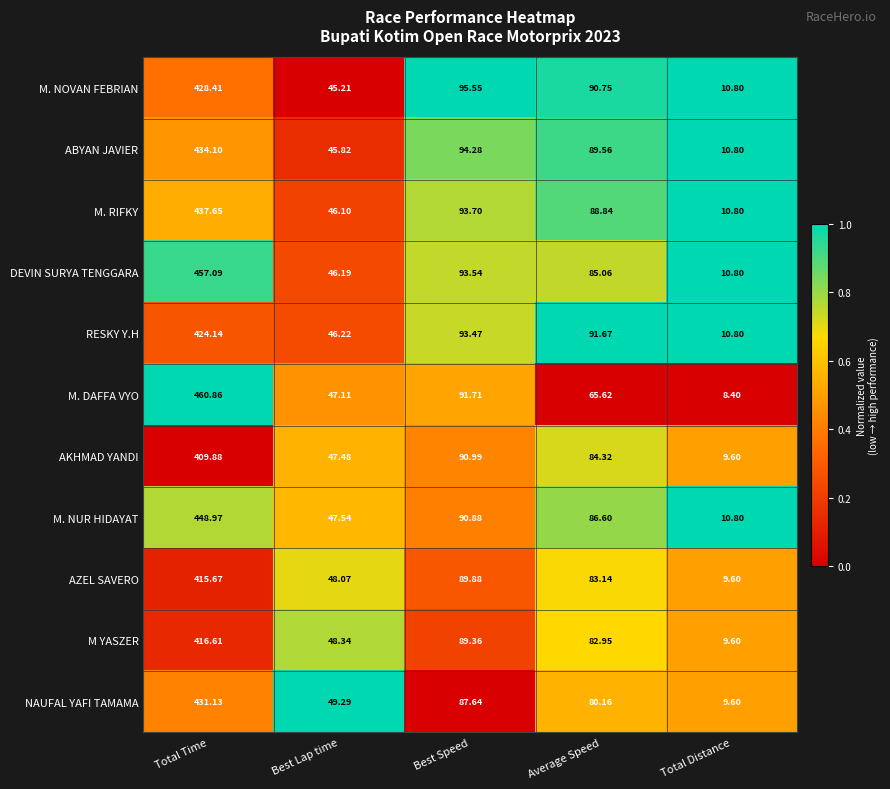

At which label is NAUFAL YAFI TAMAMA closest to 220?

Best Speed